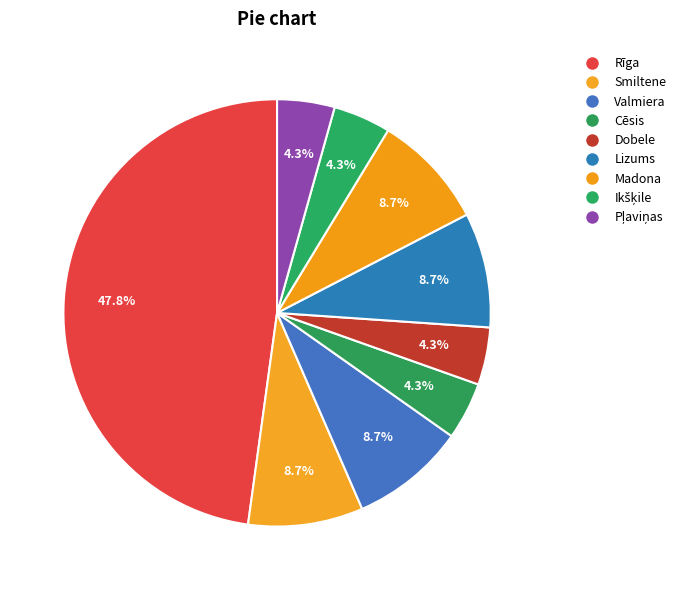

To the nearest percent, what is the difference between the Lizums and Dobele slice percentages?

4%